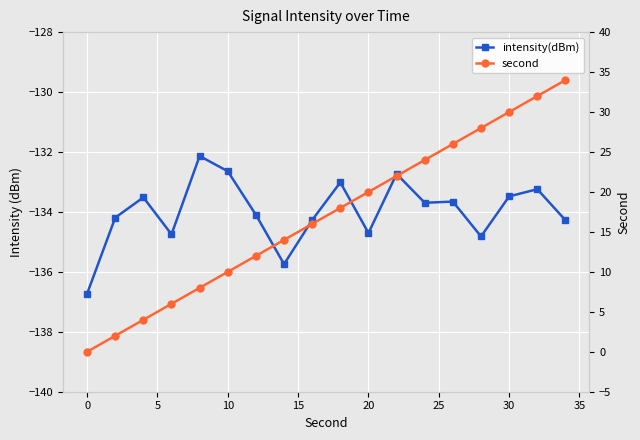

Count the number of categories in the chart.

18